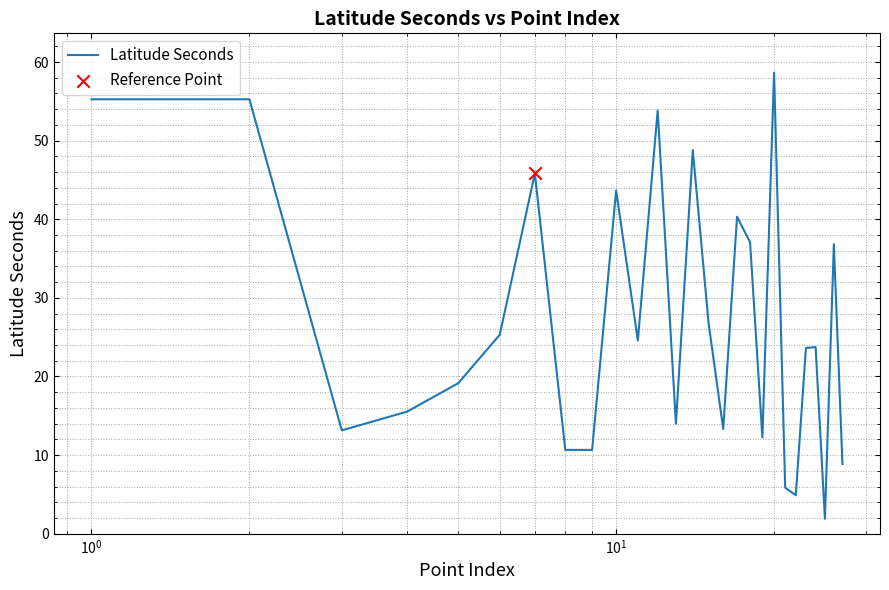

What is the smallest value displayed?

1.9